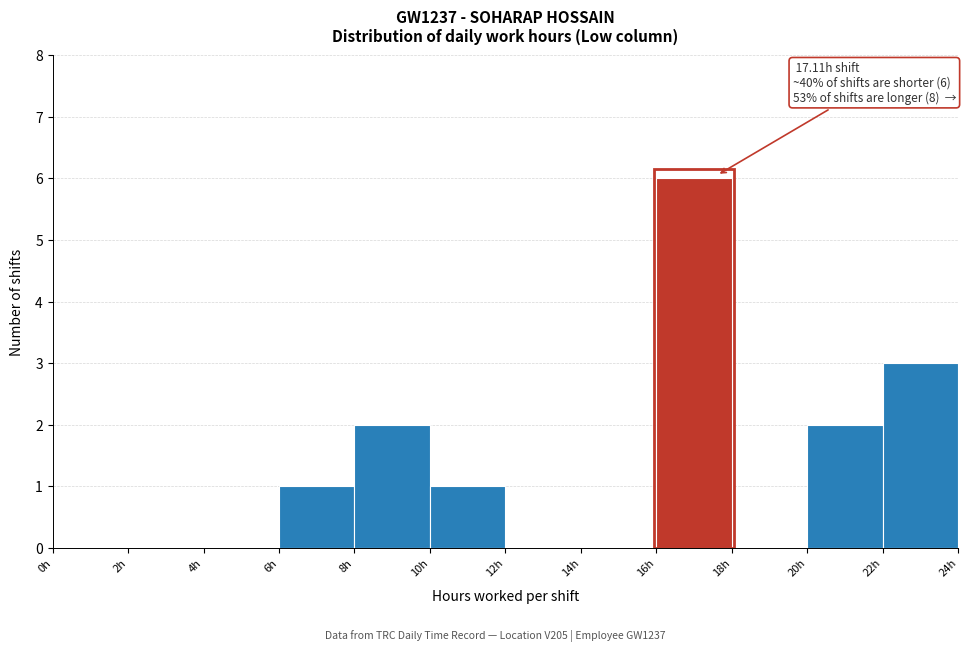

Over which range of the x-axis is the bar tallest?

16 to 18